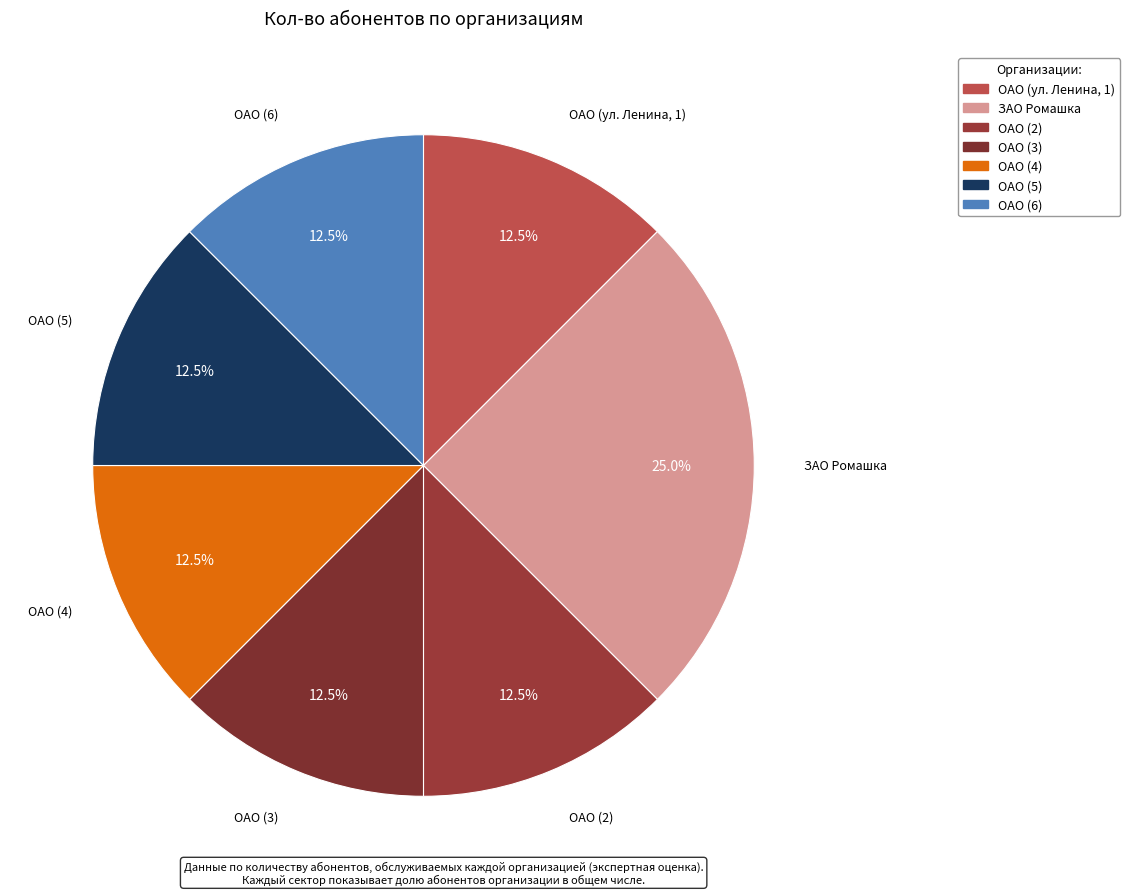

Combined, do ОАО (6) and ОАО (3) account for over 50%?

No